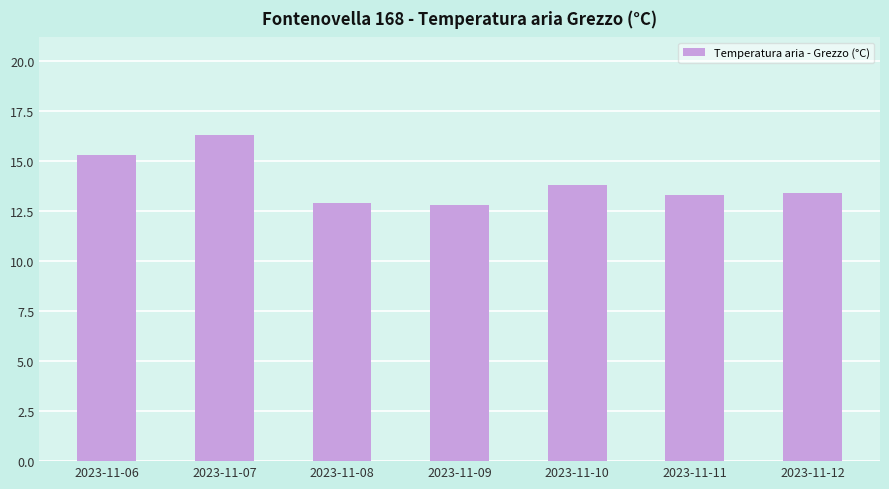

What is the change in value from 2023-11-06 to 2023-11-09?

-2.5